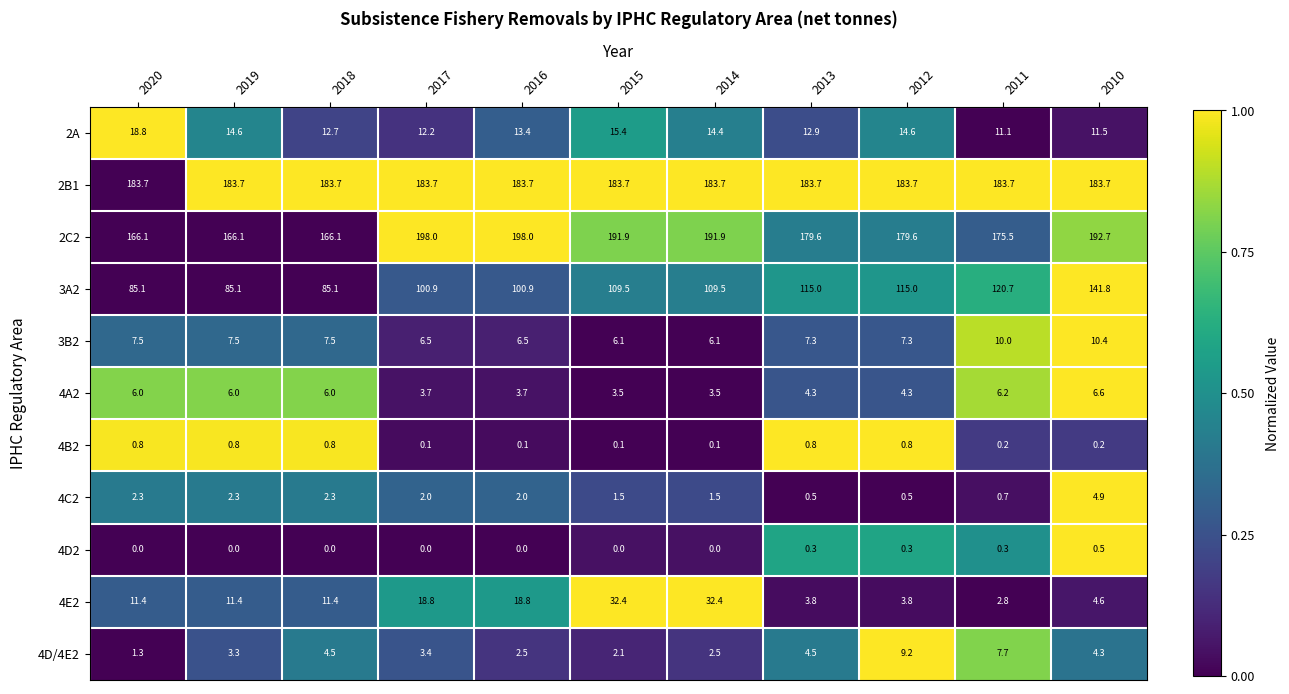

Is it true that 4A2 equals 6.0 at 2020?

True